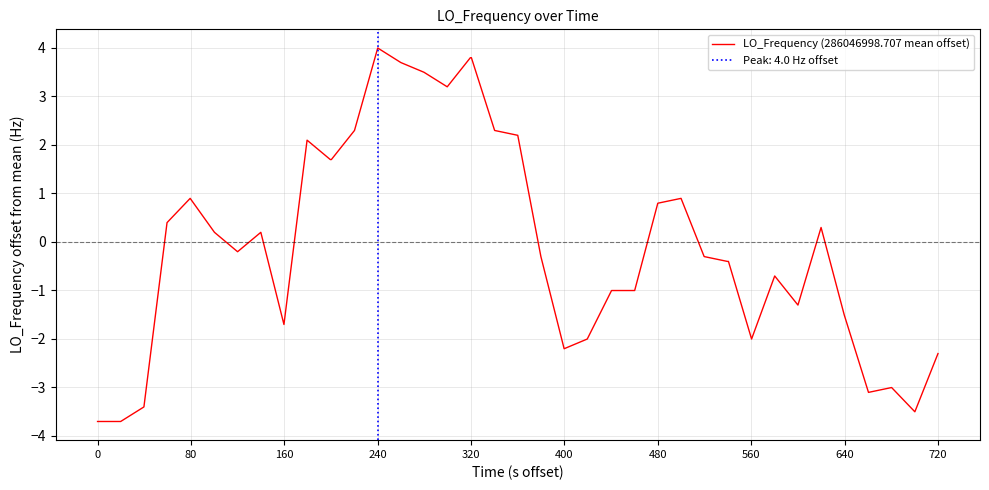

The value at 160 is -4.6. True or false?

False